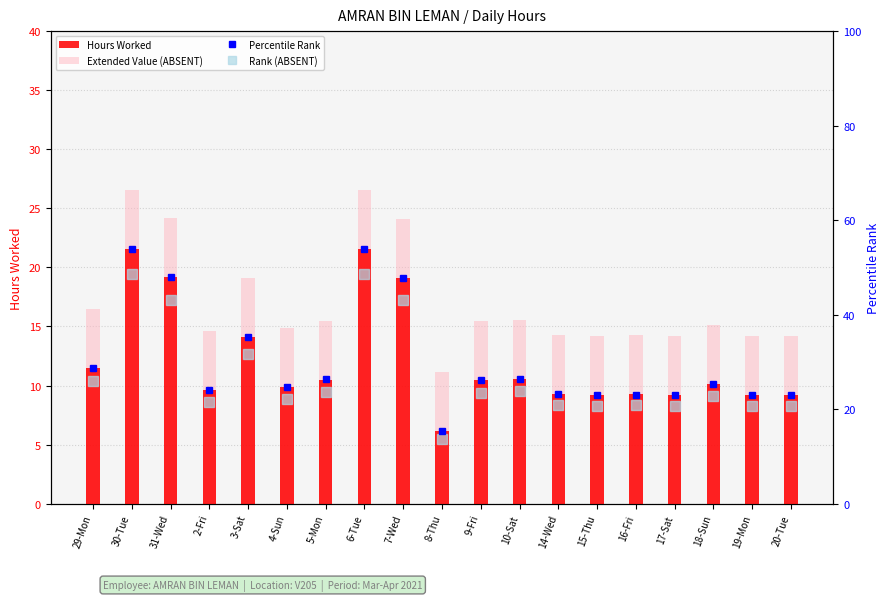

How many data points does each series have?

19